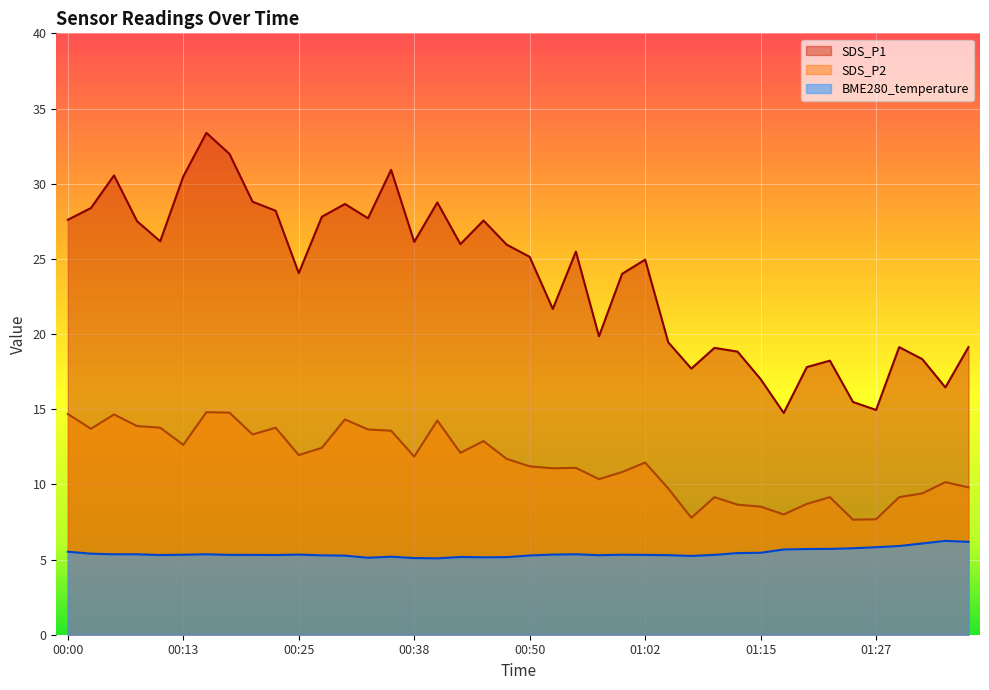

Which series has the widest spread of values?

SDS_P1